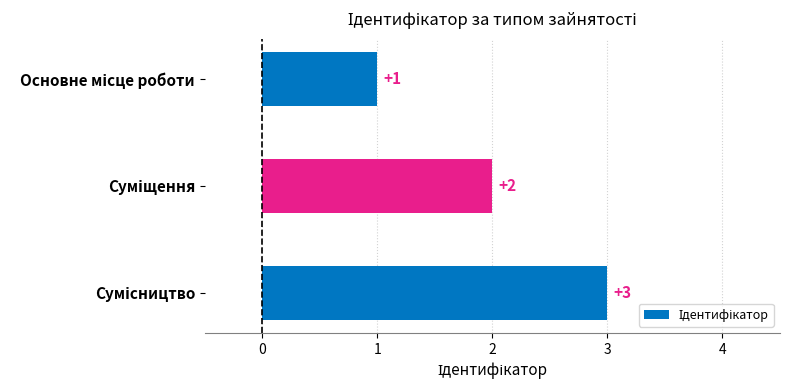

What is the difference between the maximum and minimum values?

2